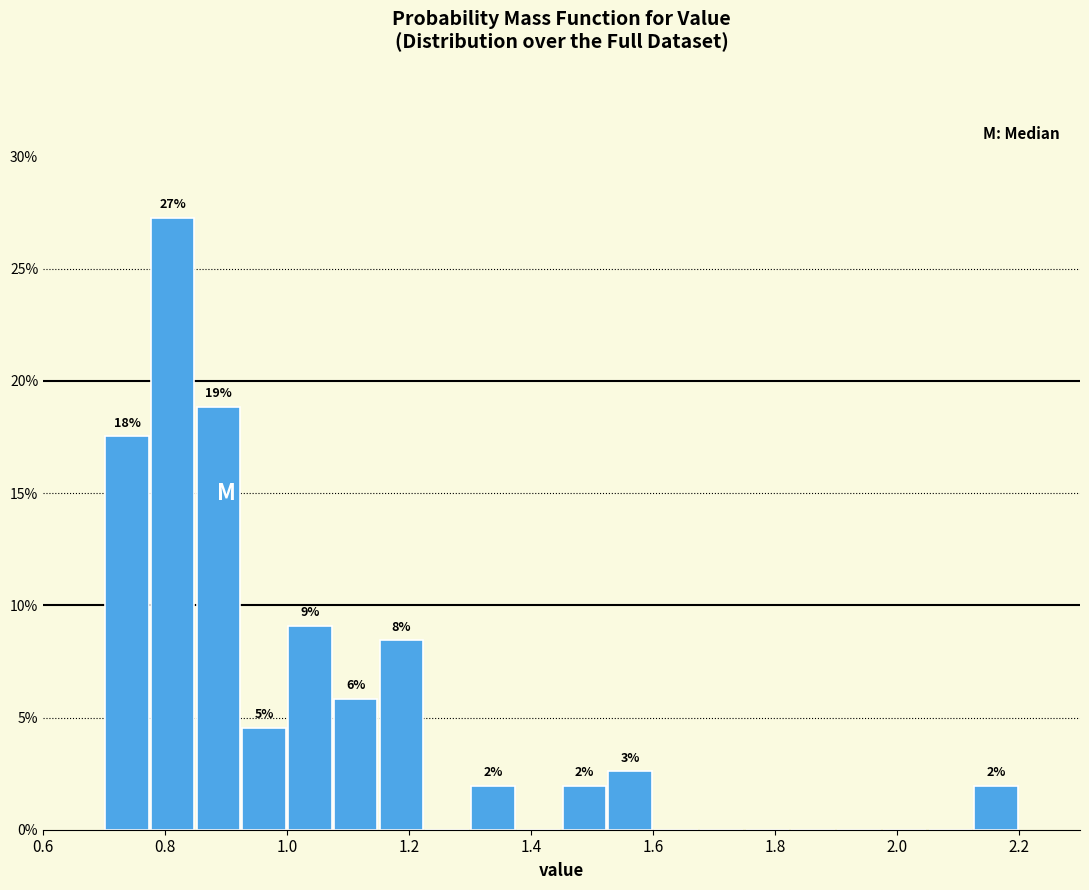

Read against the x-axis, roughly where is the centre of the tallest bar?

0.82